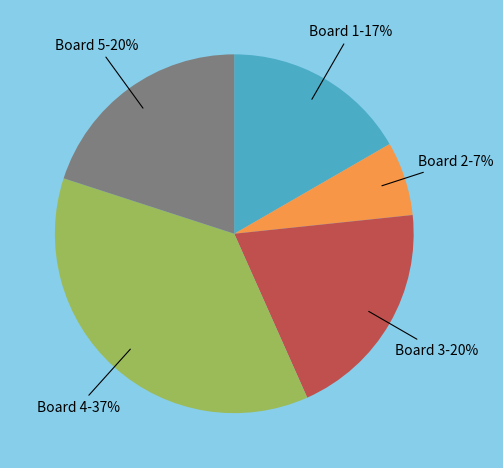

Which category has the biggest portion of the pie?

Board 4